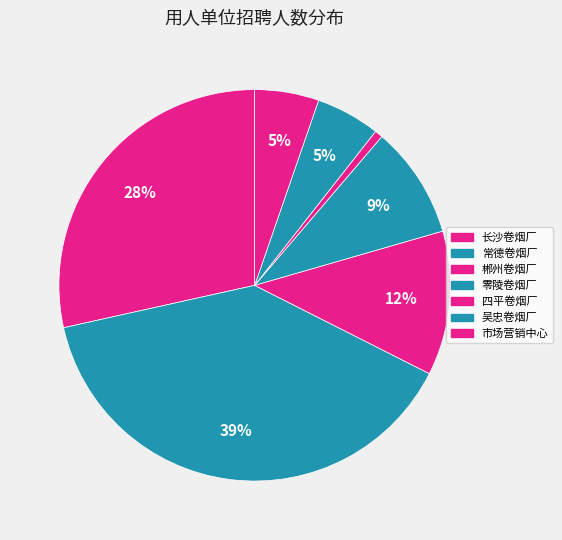

How many segments does this pie chart have?

7